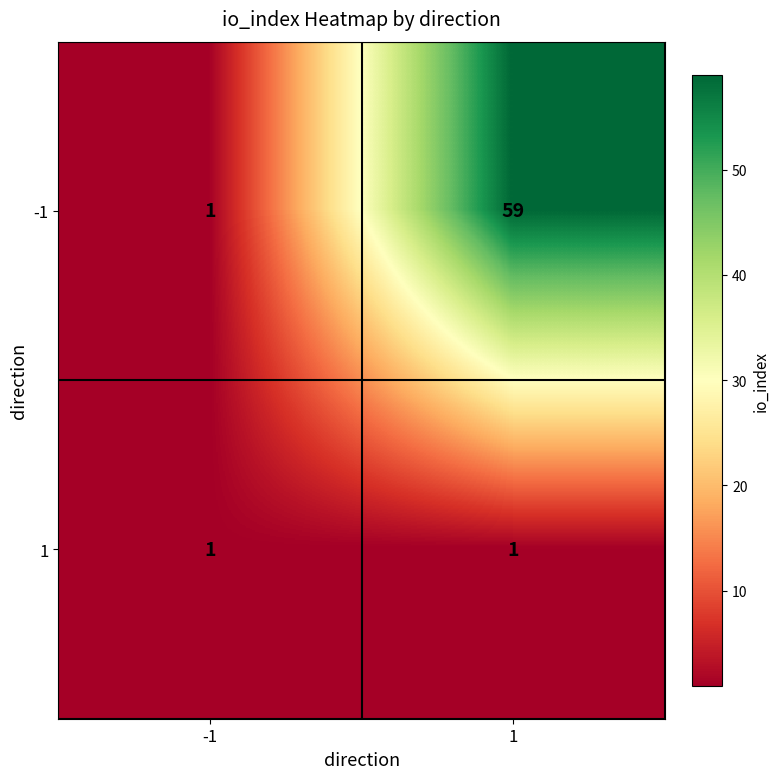

Which series has the widest spread of values?

-1